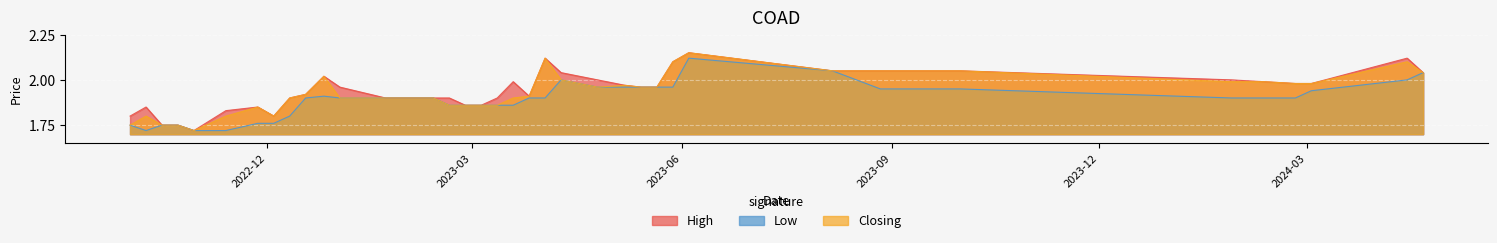

Which series changed the most between 14/04/2024 and 09/10/2022?

Closing